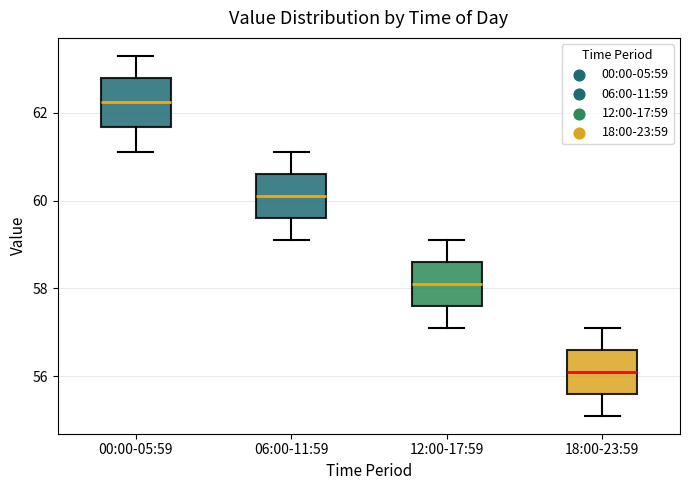

Which box has the lowest median line?

18:00-23:59